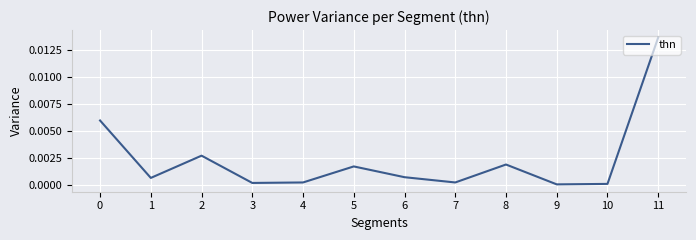

Between 1 and 8, which is larger?

8